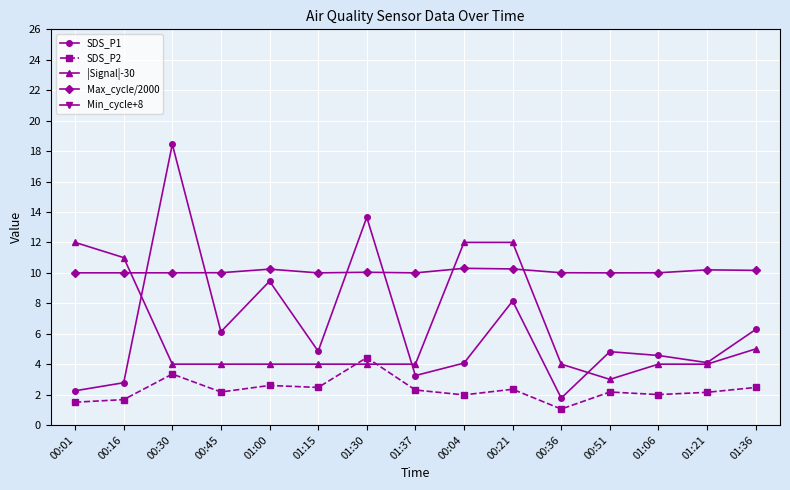

Is the value of |Signal|-30 at 00:45 greater than the value of Min_cycle+8 at 00:01?

No